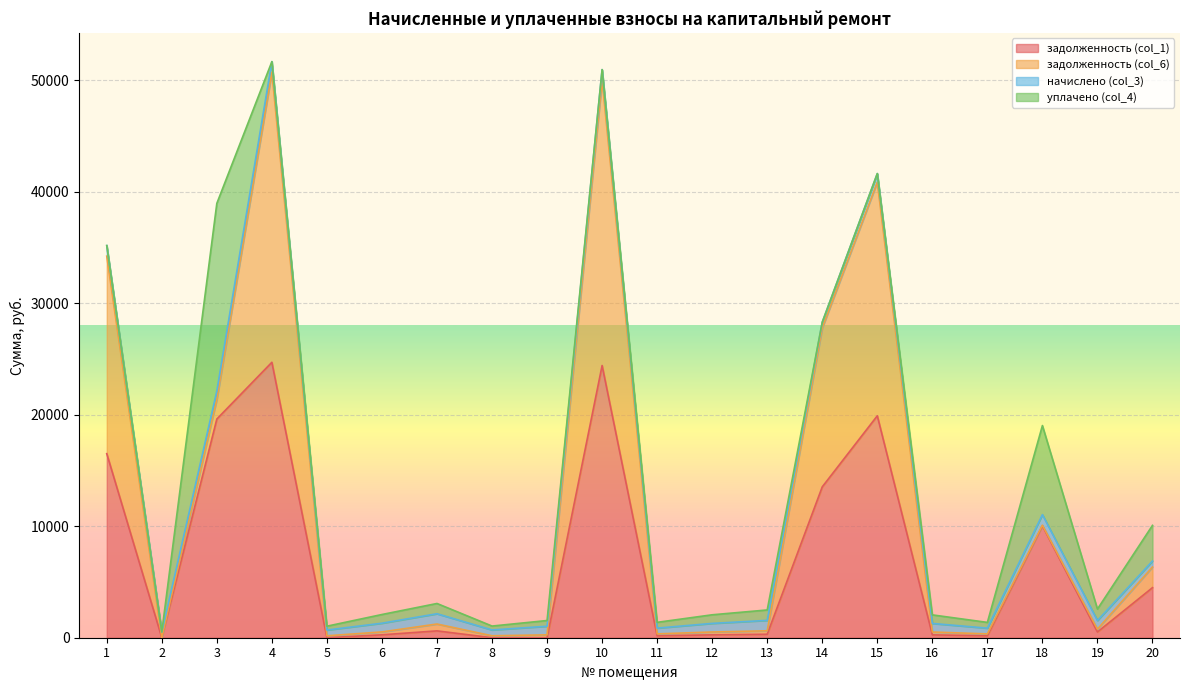

Which series has the largest total across all categories?

задолженность (col_1)